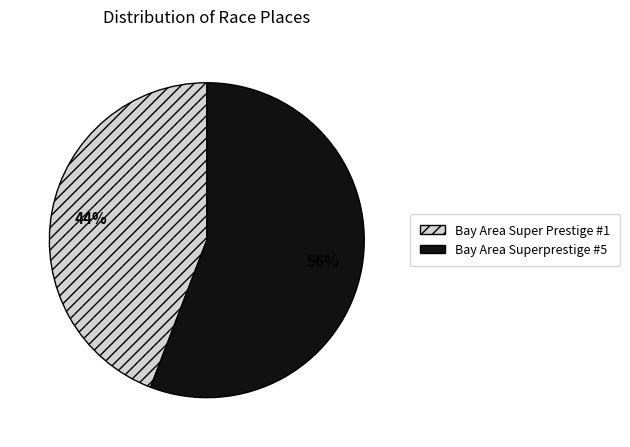

How many slices are in this pie chart?

2